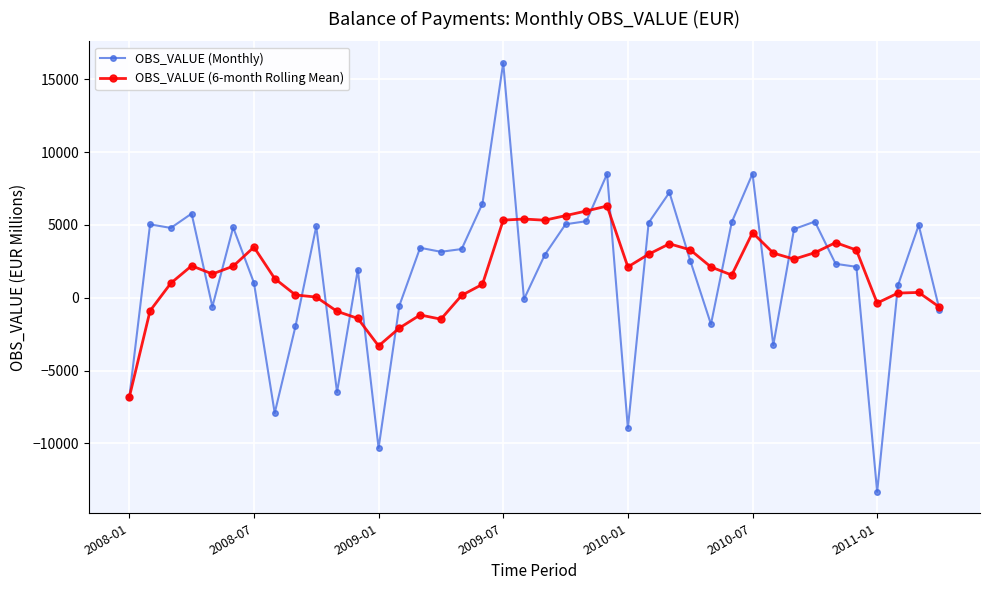

What is the lowest value of the OBS_VALUE (Monthly) series?

-13331.8